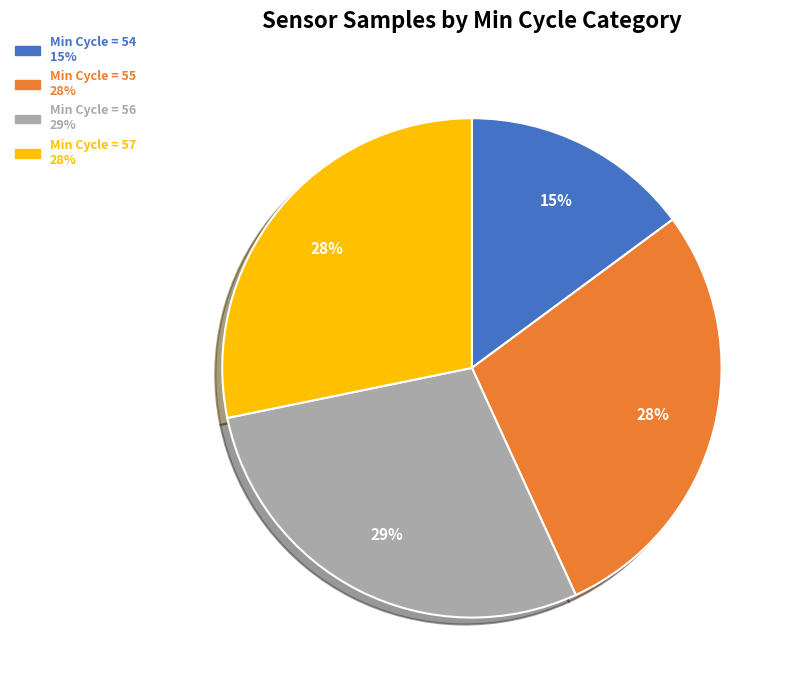

Does any single category account for the majority?

No